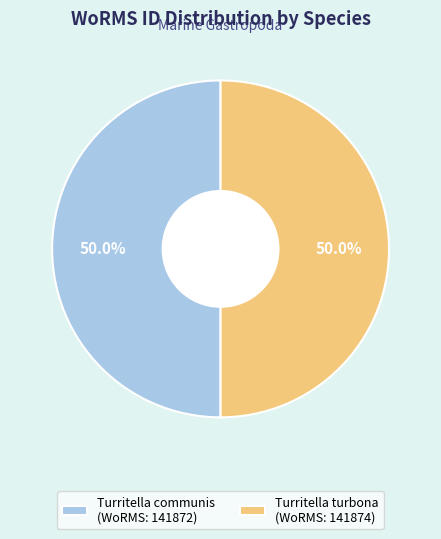

What percentage do Turritella communis and Turritella turbona together represent?

100.0%